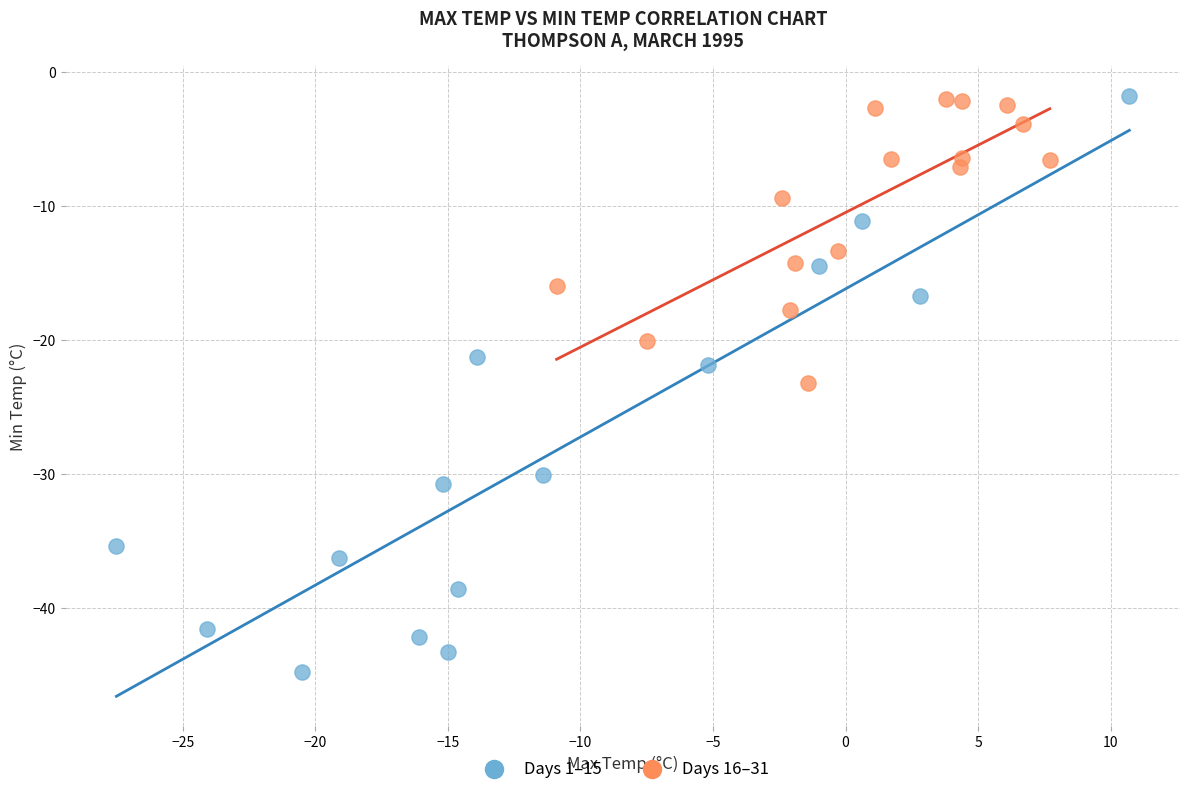

Which series reaches the minimum Y coordinate?

Days 1–15